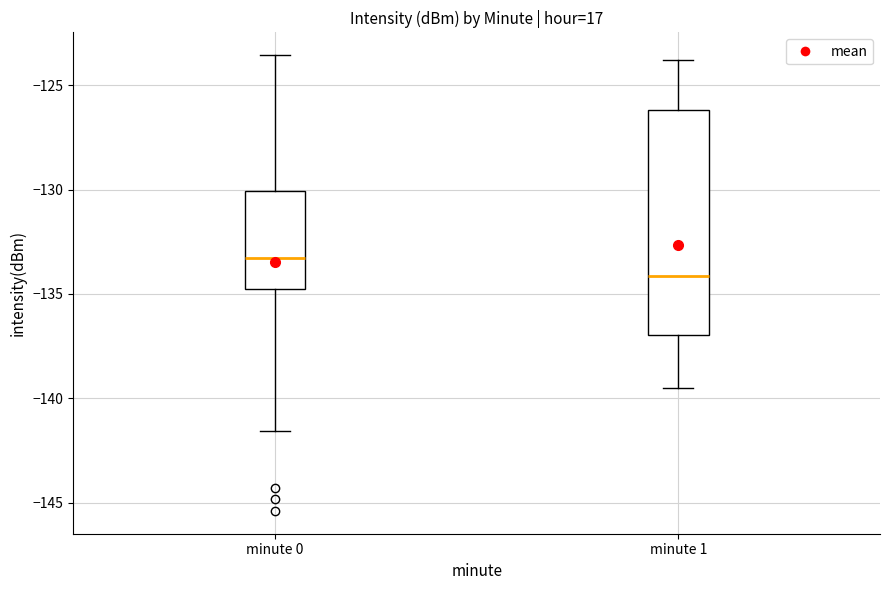

Reading left to right, transcribe this box plot: for each box, give where its median line is, the range the box spans, and where its two whiskers end, as read against the y-axis. The values are not printed on the chart, so give them approximately, as read against the axis.

minute 0: median -133.5, box -135.0 to -130.0, whiskers -141.5 to -123.5
minute 1: median -134.0, box -137.0 to -126.0, whiskers -139.5 to -124.0